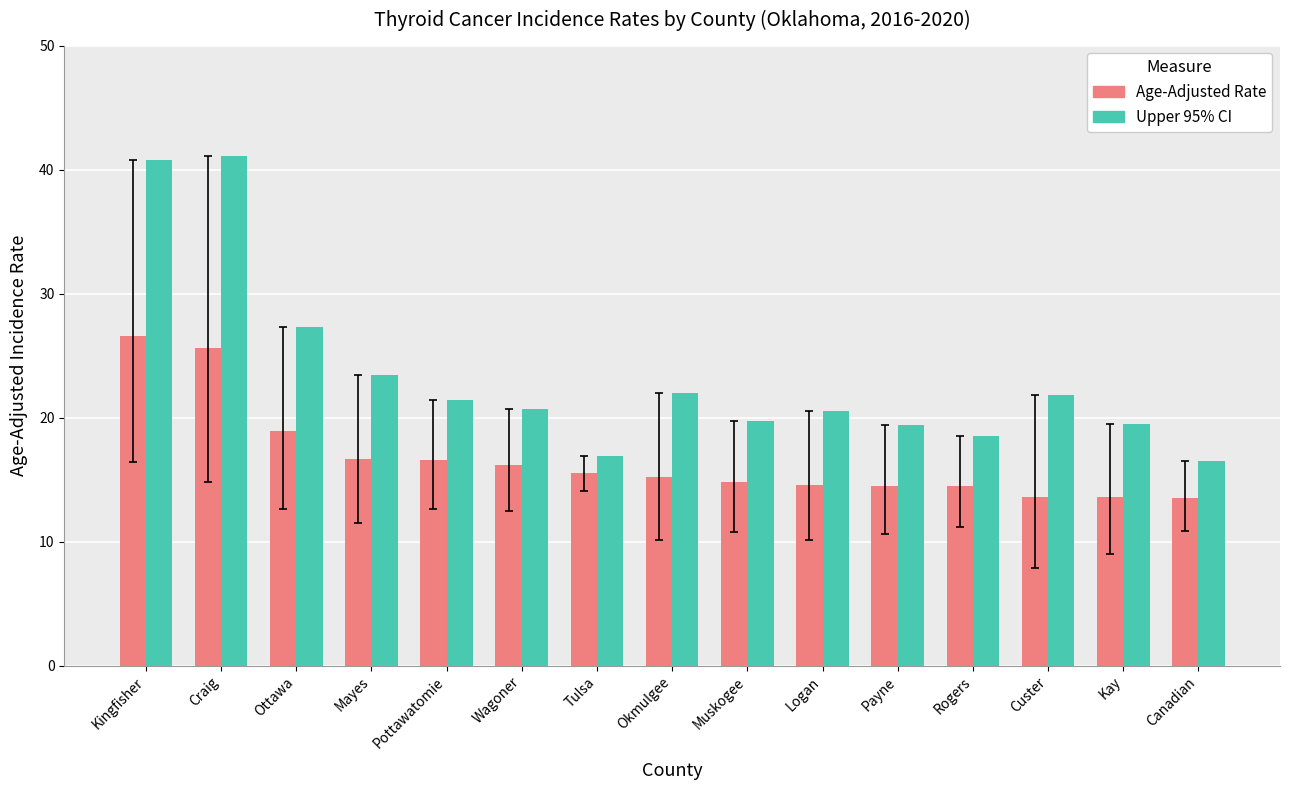

What is the total value across all series at Canadian?

30.0